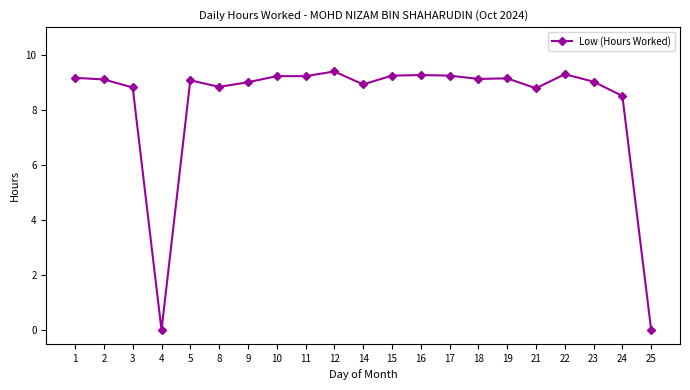

The value at 23 is 13.3. True or false?

False